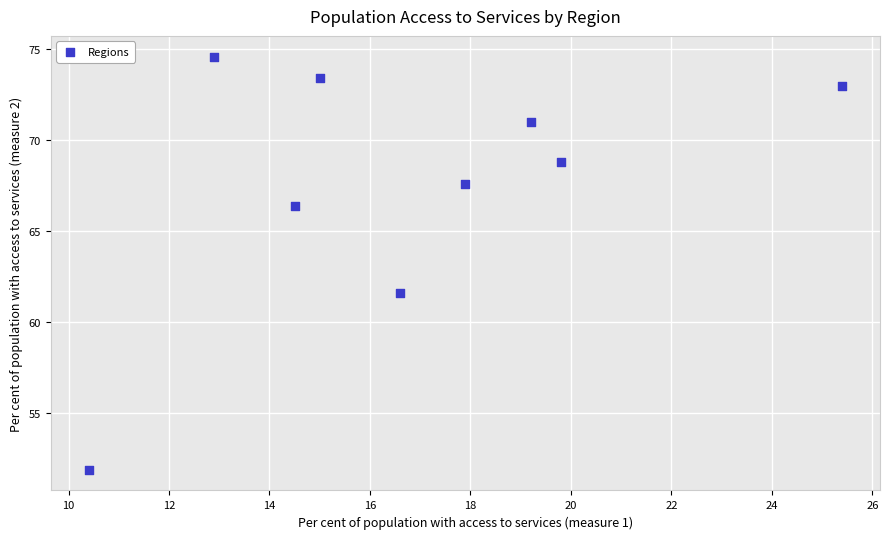

What Y value in the scatter plot is closest to 63?

61.6